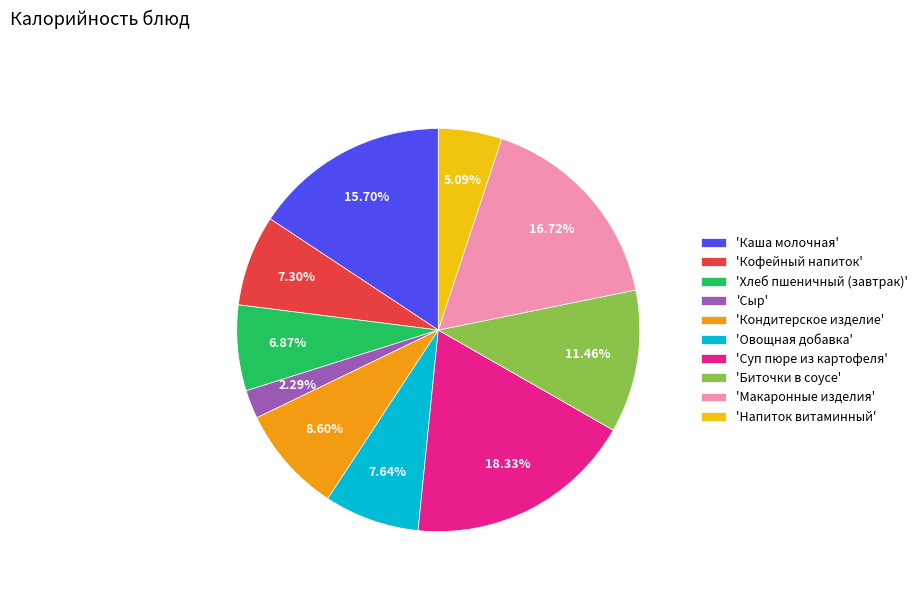

Is the sum of 'Суп пюре из картофеля' and 'Хлеб пшеничный (завтрак)' greater than half?

No